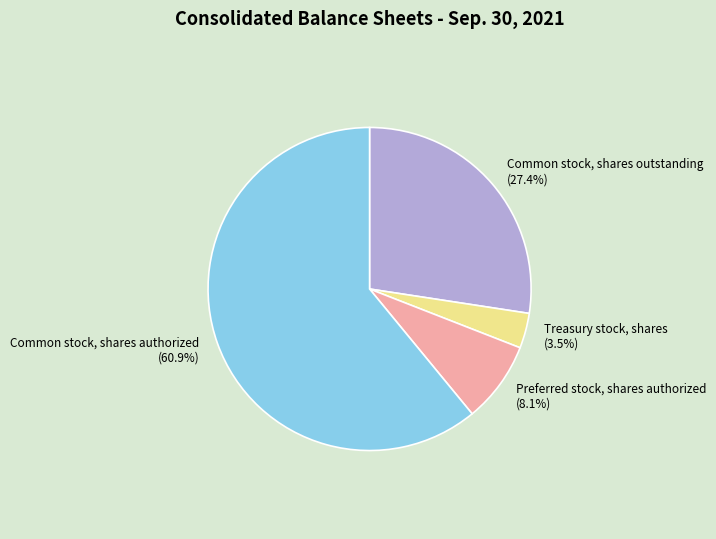

True or false: Preferred stock, shares authorized accounts for 14% of the total.

False